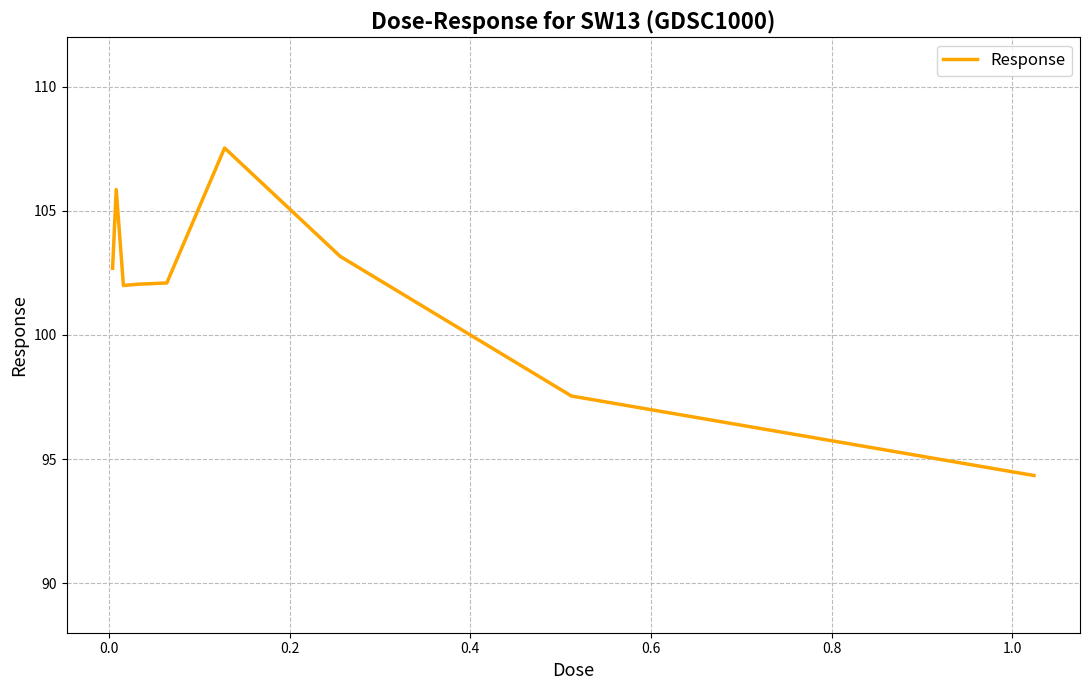

What is the greatest value displayed?

107.5